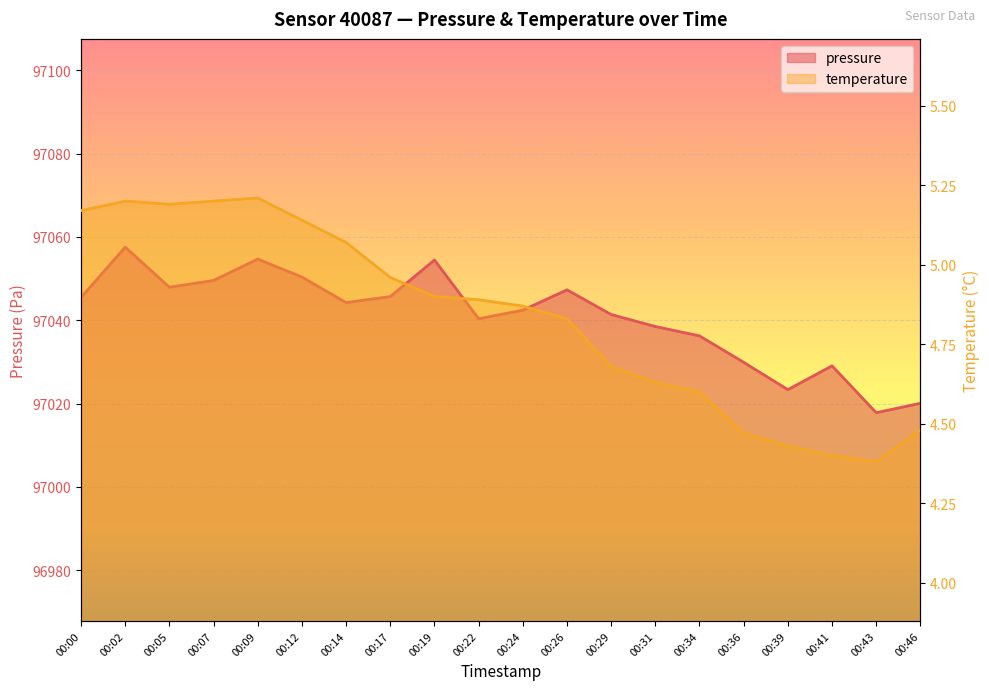

Reading right to left, transcribe all the data shown in this chart.

pressure: 97020.1	97017.8	97029.1	97023.3	97029.9	97036.2	97038.5	97041.4	97047.3	97042.4	97040.4	97054.5	97045.7	97044.2	97050.4	97054.7	97049.6	97047.9	97057.6	97045.5
temperature: 4.5	4.4	4.4	4.4	4.5	4.6	4.6	4.7	4.8	4.9	4.9	4.9	5.0	5.1	5.1	5.2	5.2	5.2	5.2	5.2